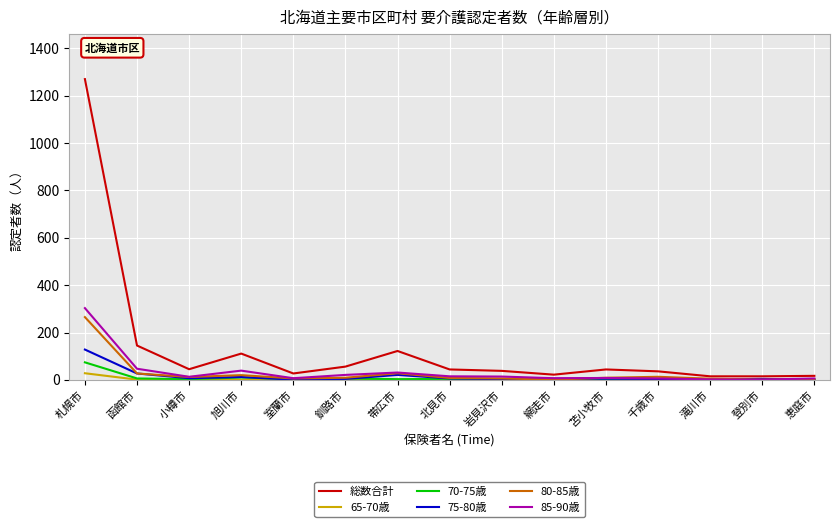

The 70-75歳 series shows 6 at 釧路市. True or false?

True